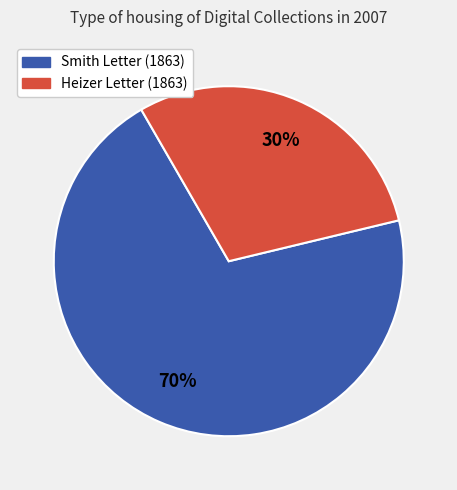

Is there a majority slice in this chart?

Yes